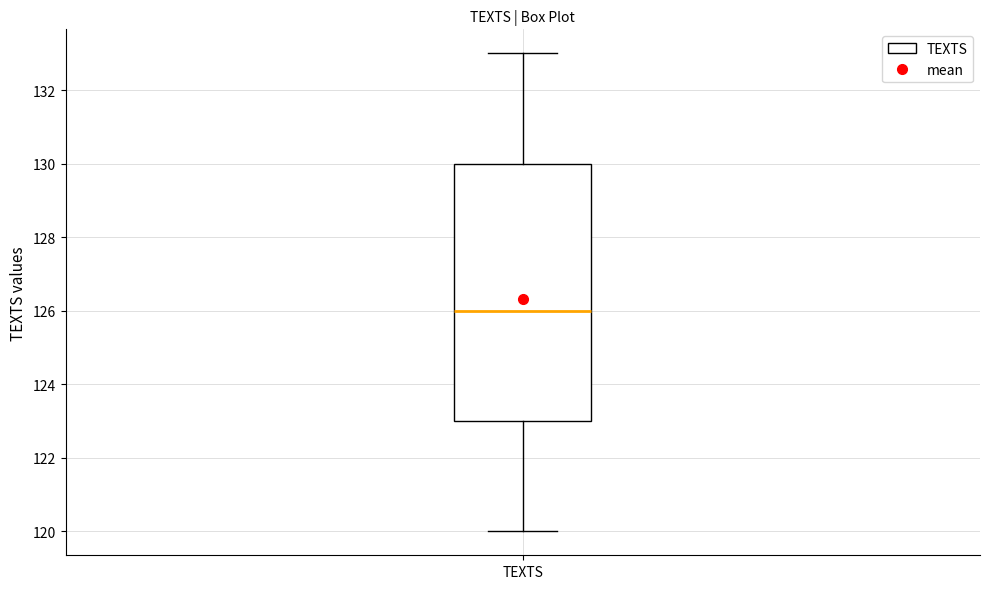

Transcribe this box plot: give where the median line is, the range the box spans, and where the two whiskers end, as read against the y-axis. The values are not printed on the chart, so give them approximately, as read against the axis.

median 126, box 123 to 130, whiskers 120 to 133